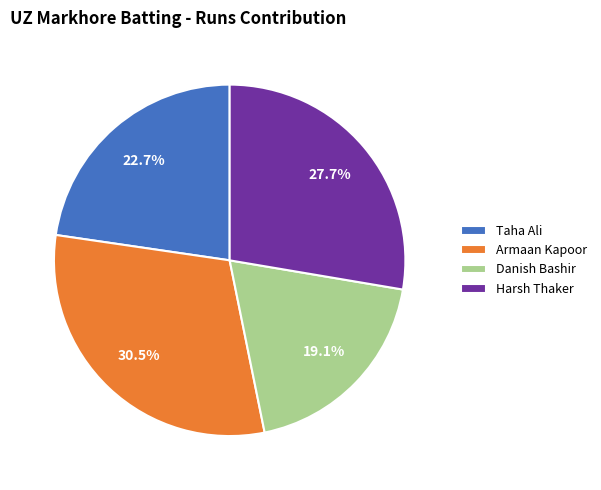

What is the largest slice in the pie chart?

Armaan Kapoor